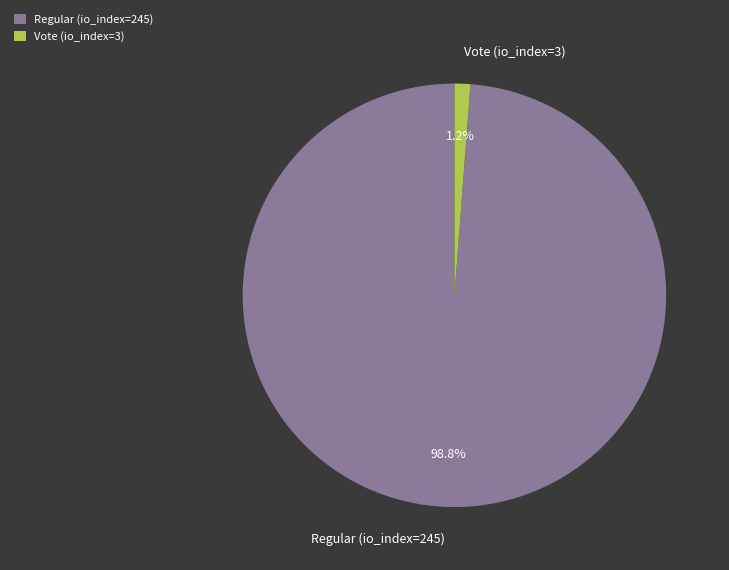

The Vote (io_index=3) slice represents 1% of the pie. True or false?

True